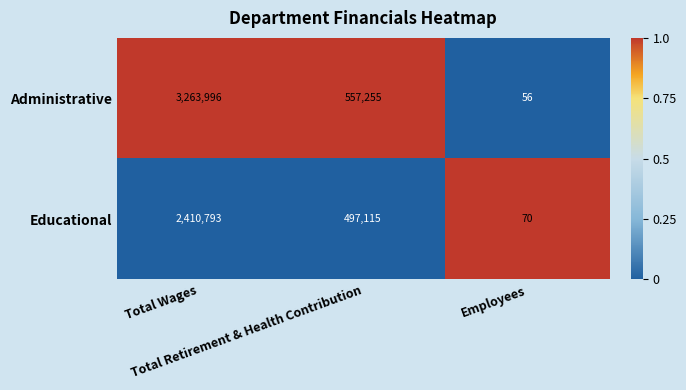

Count the Administrative values in the range 56 to 3263996.

3